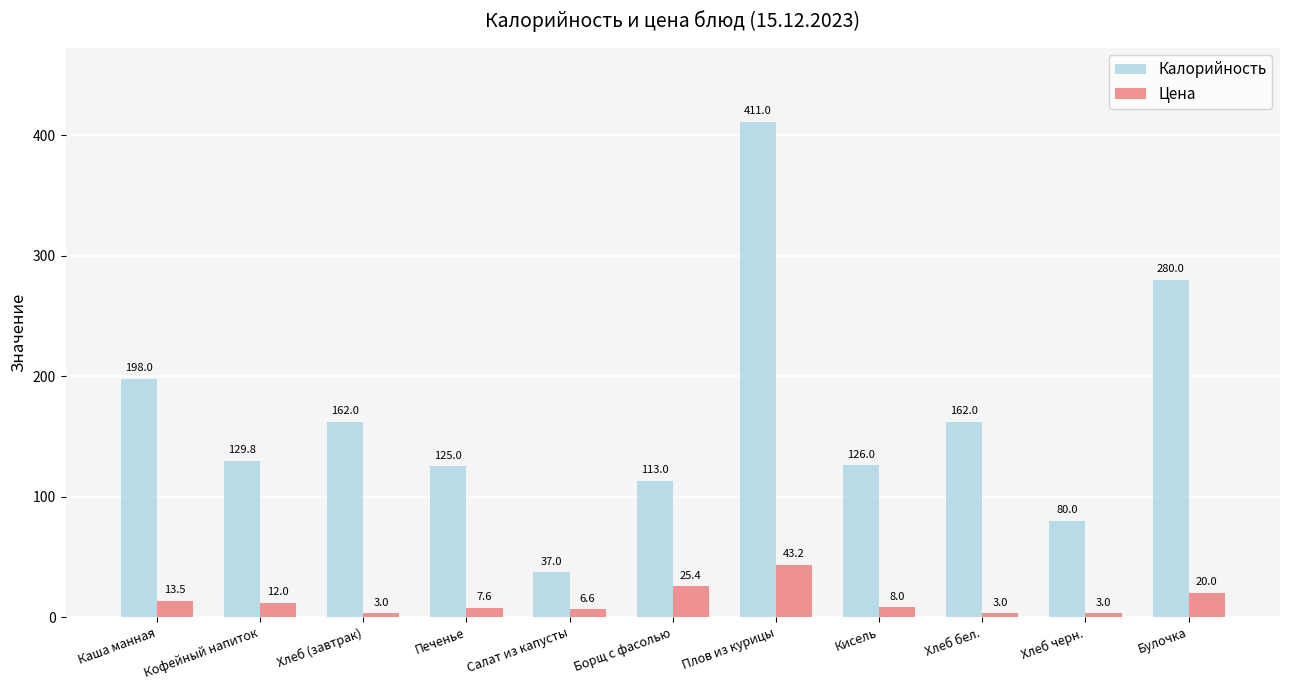

How many data points in Калорийность are less than 129?

5